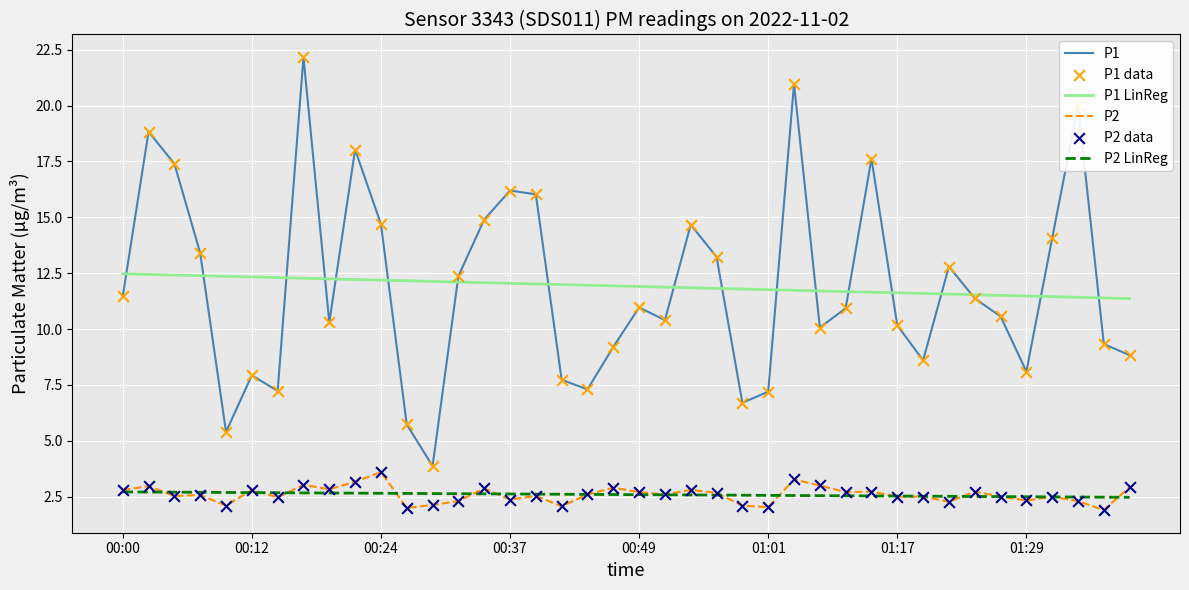

True or false: P1 and P2 cross at least once.

False